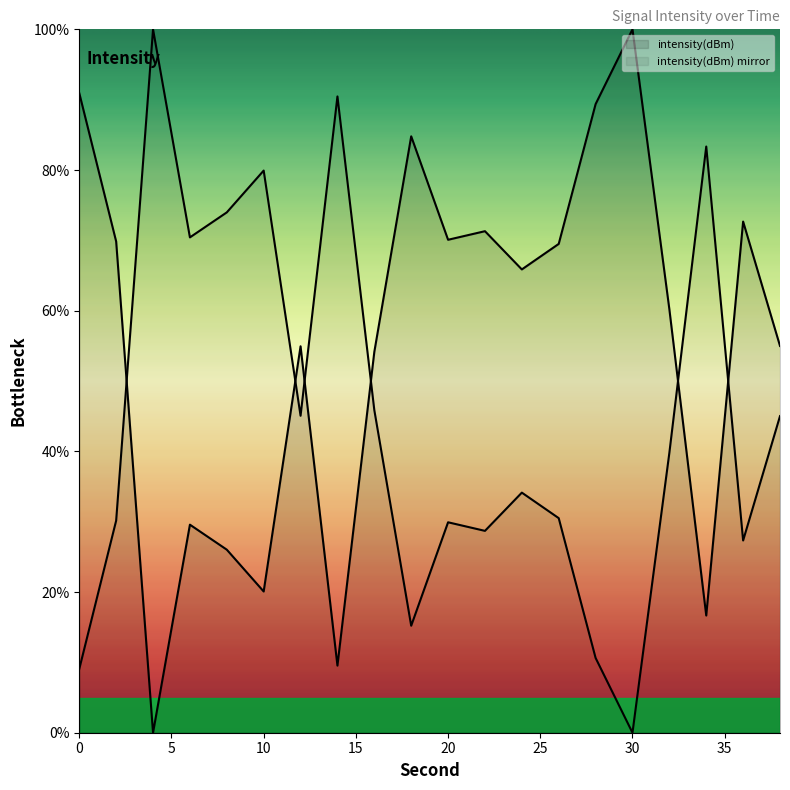

Reading right to left, what are all the values shown in this chart?

55.0	72.7	16.7	60.2	100.0	89.4	69.5	65.9	71.3	70.1	84.8	54.1	9.5	54.9	20.1	26.0	29.6	0.0	69.8	90.9